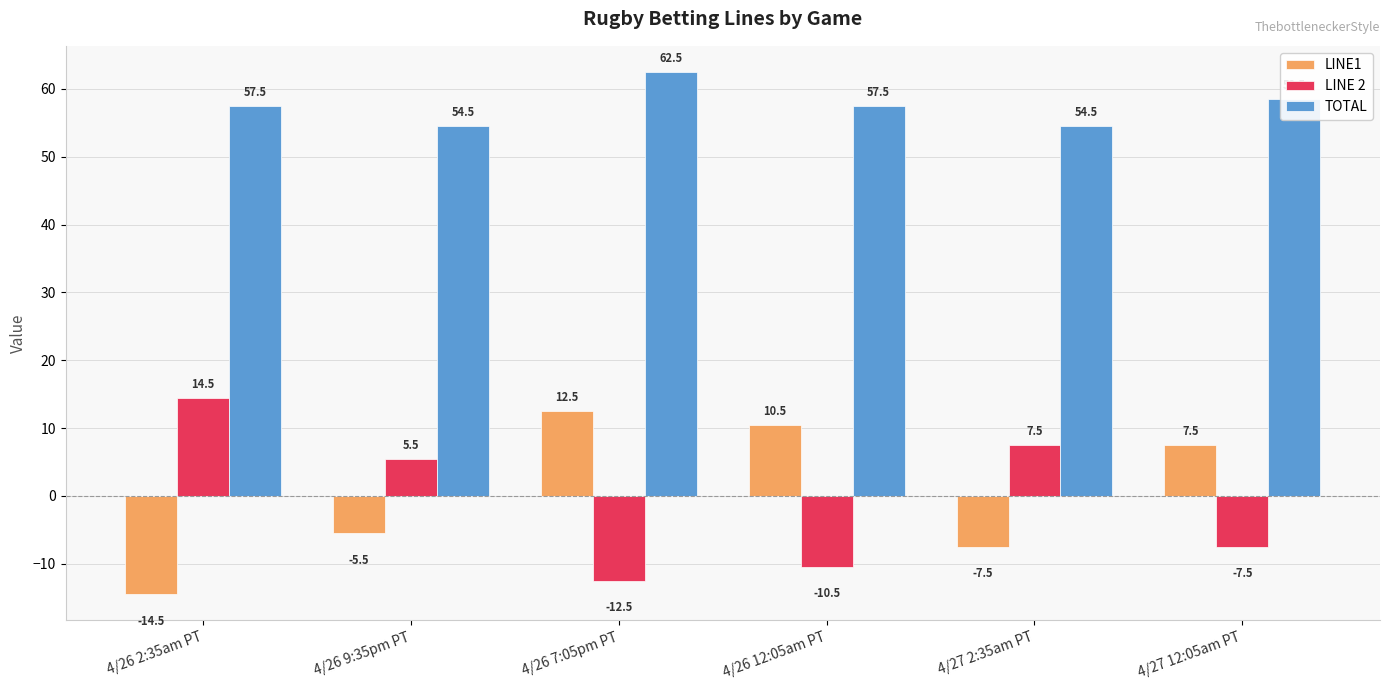

What is the difference between the maximum and minimum values in the TOTAL series?

8.0